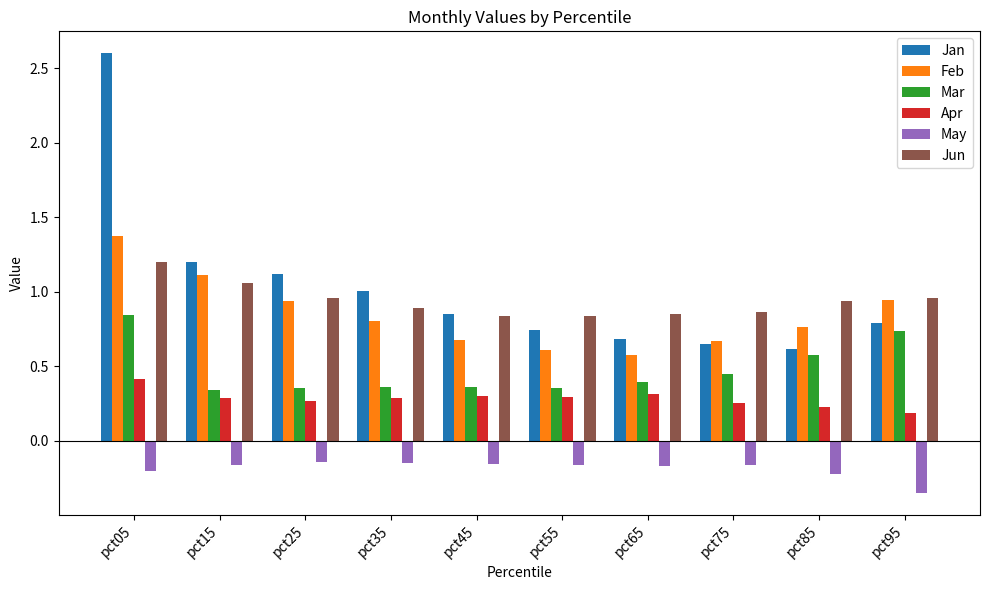

Rank the series by their maximum value, from highest to lowest.

Jan, Feb, Jun, Mar, Apr, May